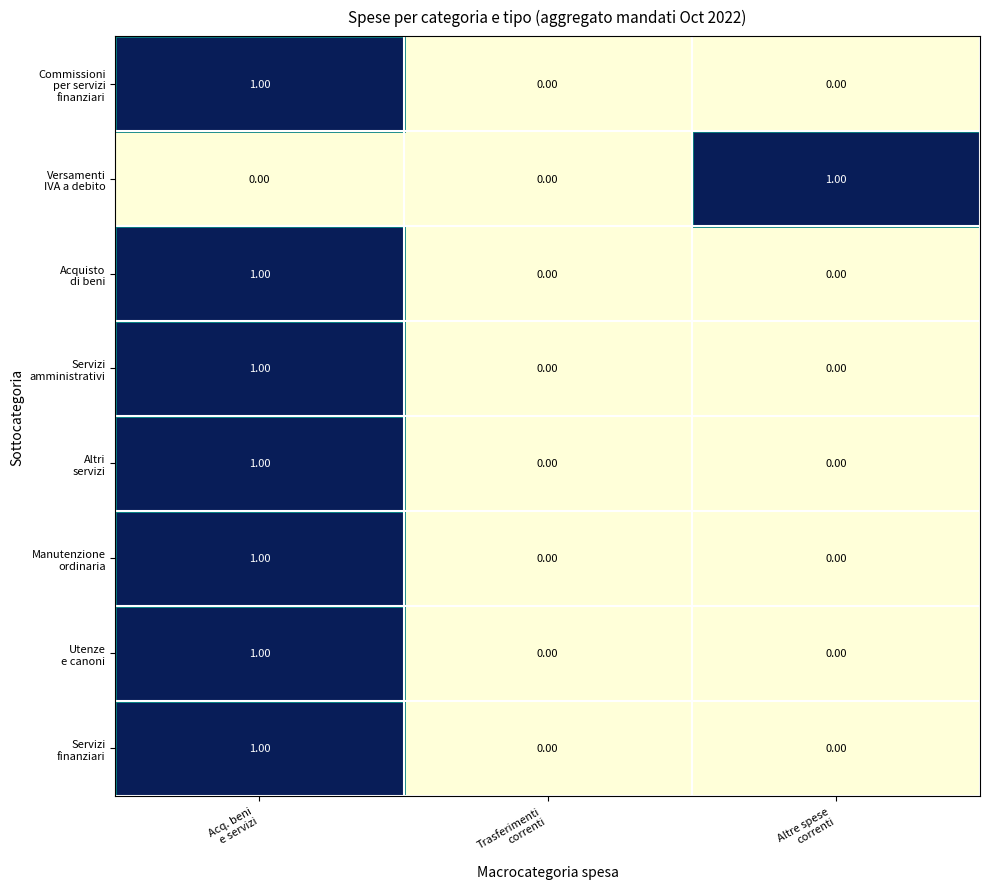

At which category is the sum across all series the highest?

Acq. beni
e servizi